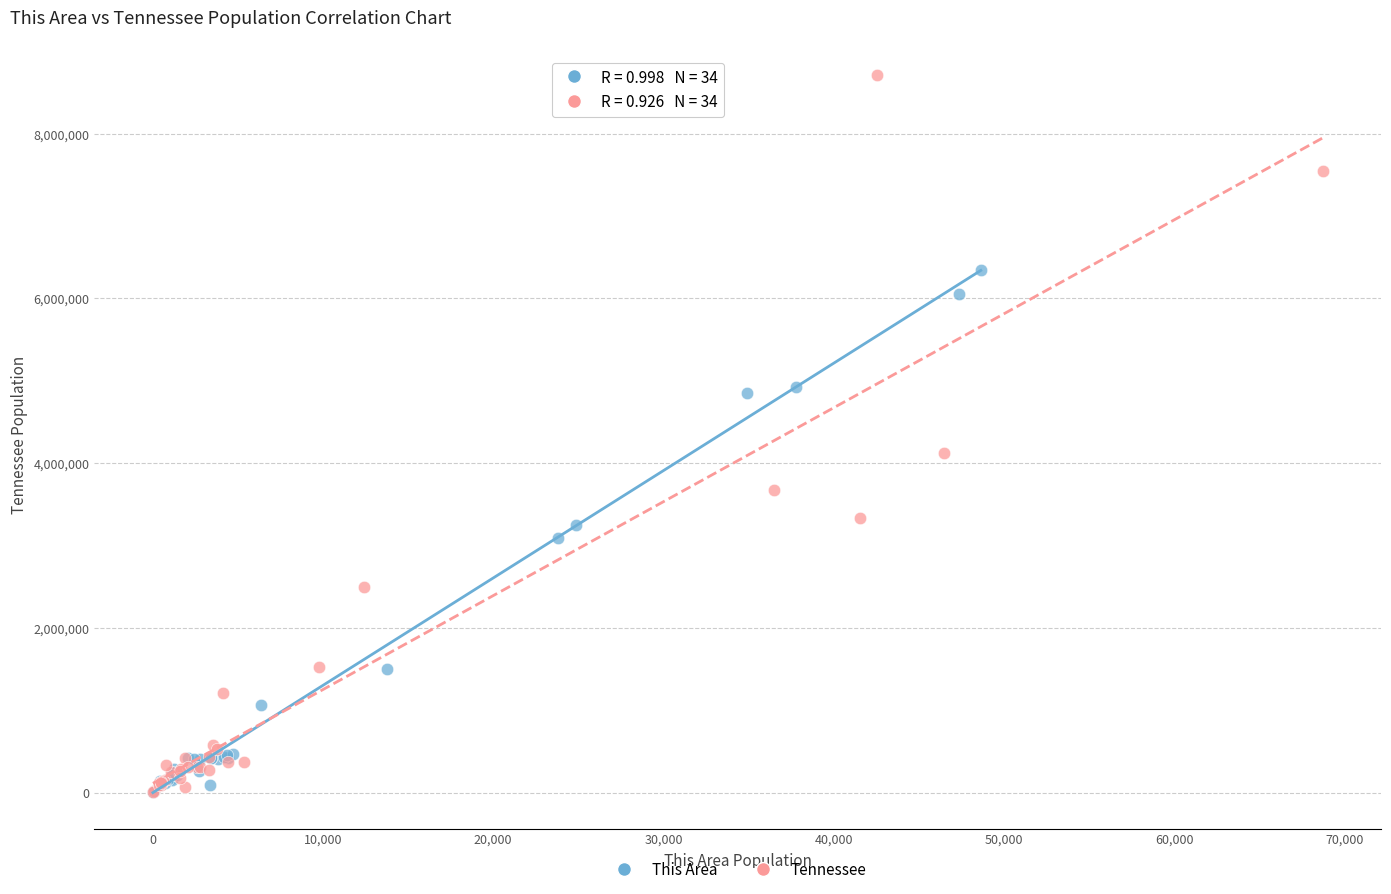

Which series has the largest Y range (max minus min)?

Tennessee